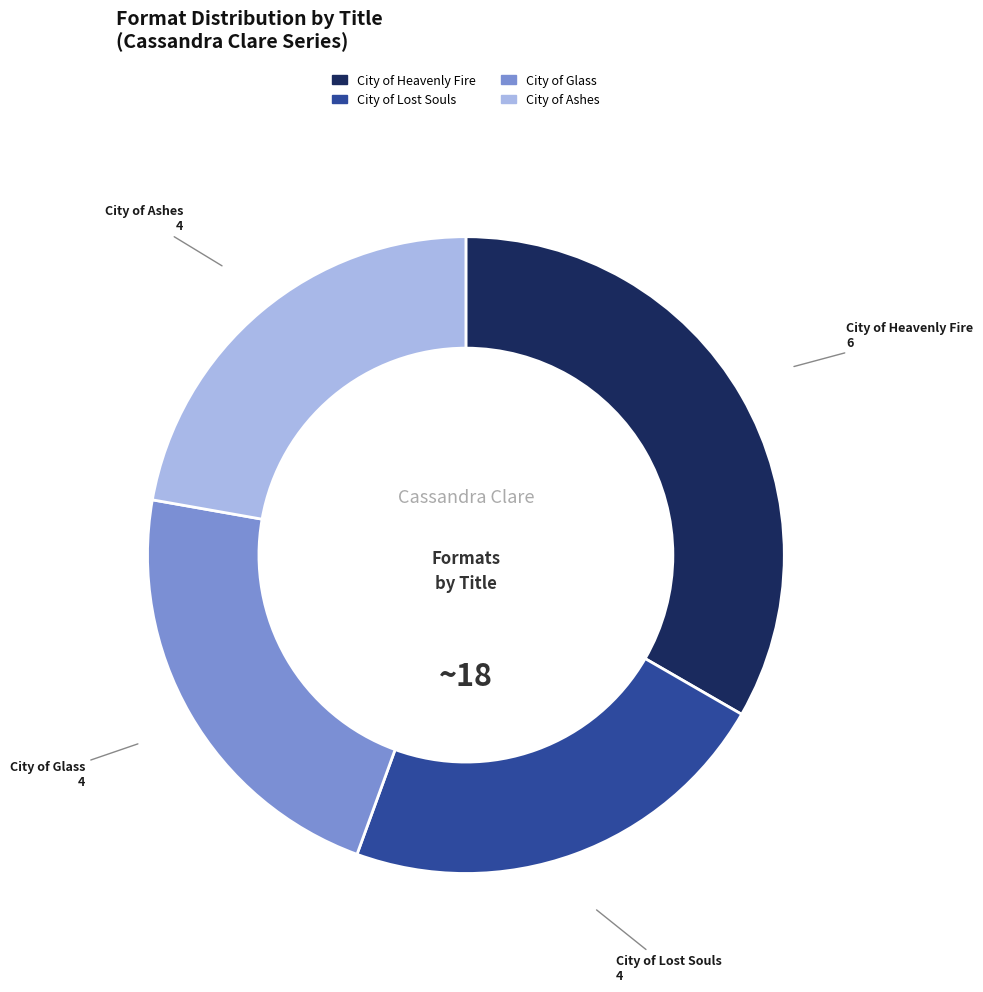

Is the sum of City of Glass and City of Lost Souls greater than half?

No